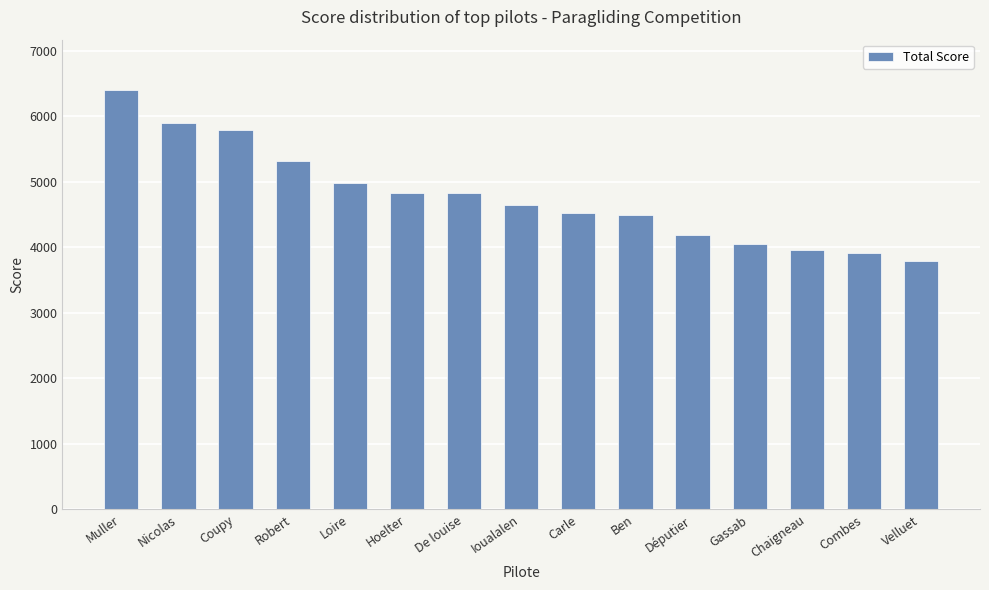

True or false: the data shows 4836.1 at Hoelter.

True